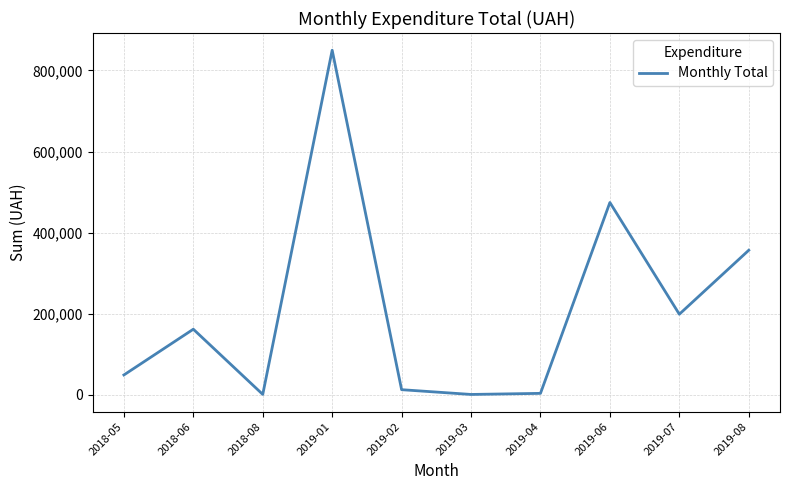

At which category does the chart reach its peak across all series?

2019-01